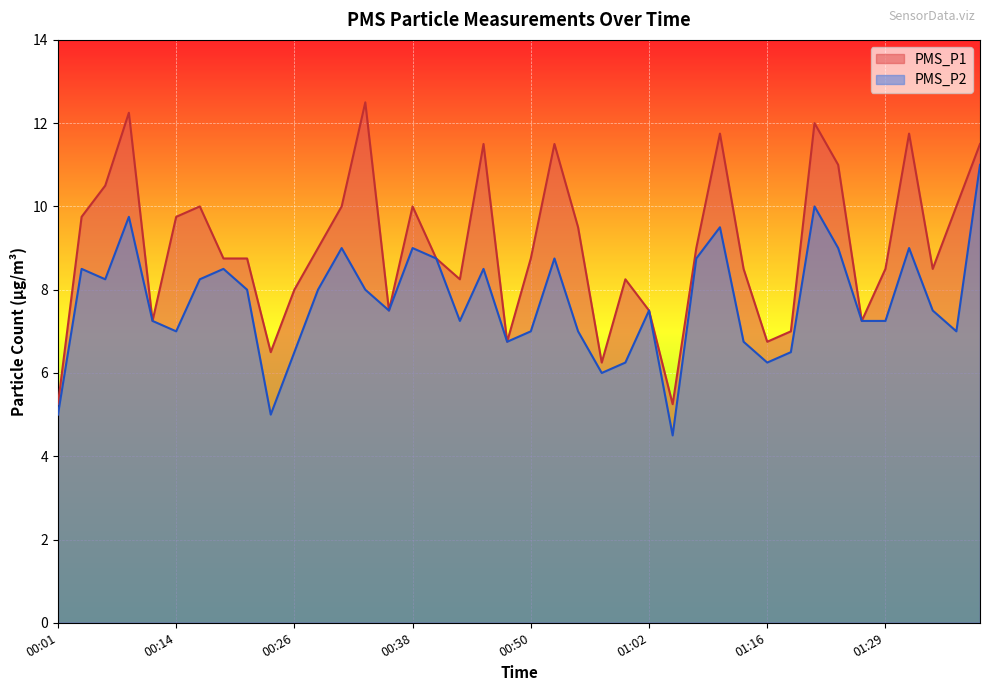

What are all the series names shown in the legend?

PMS_P1, PMS_P2